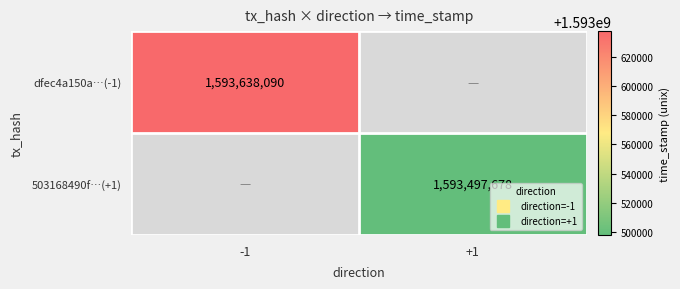

Which label corresponds to the smallest value in the chart?

+1